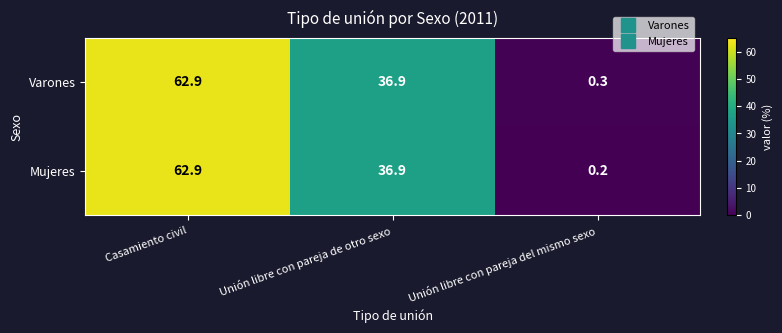

List the series in order of their overall mean, lowest first.

Mujeres, Varones